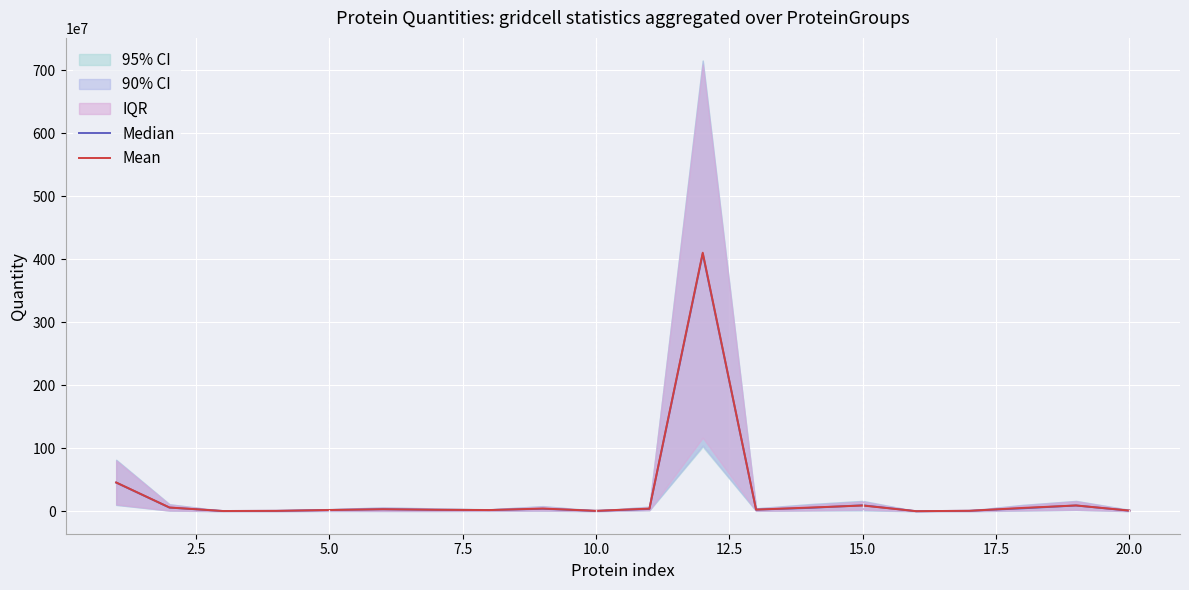

What is the maximum value for Mean?

4101837461.3